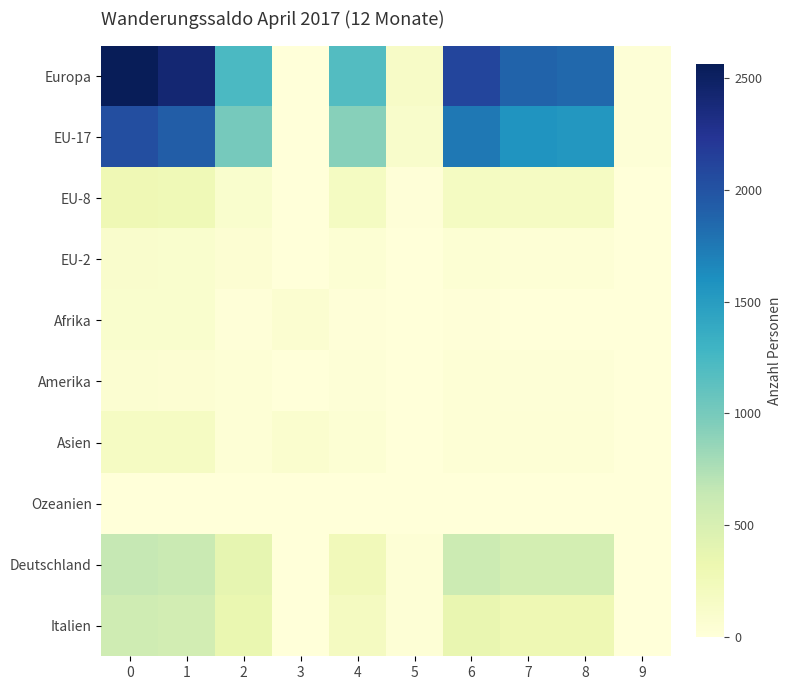

What is the spread (max minus min) of values at 5?

144